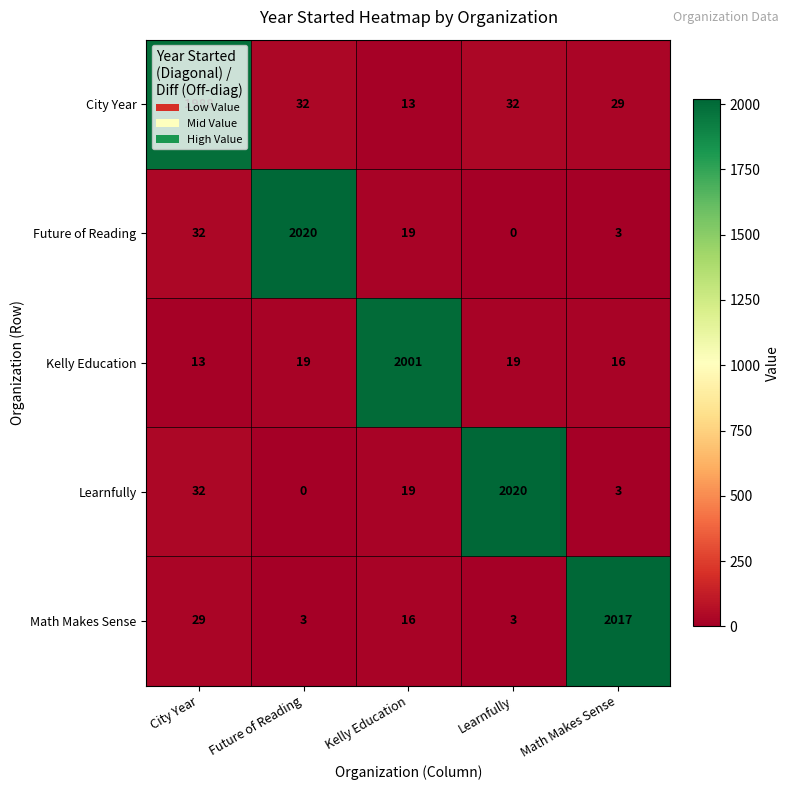

What is the maximum value for Kelly Education?

2001